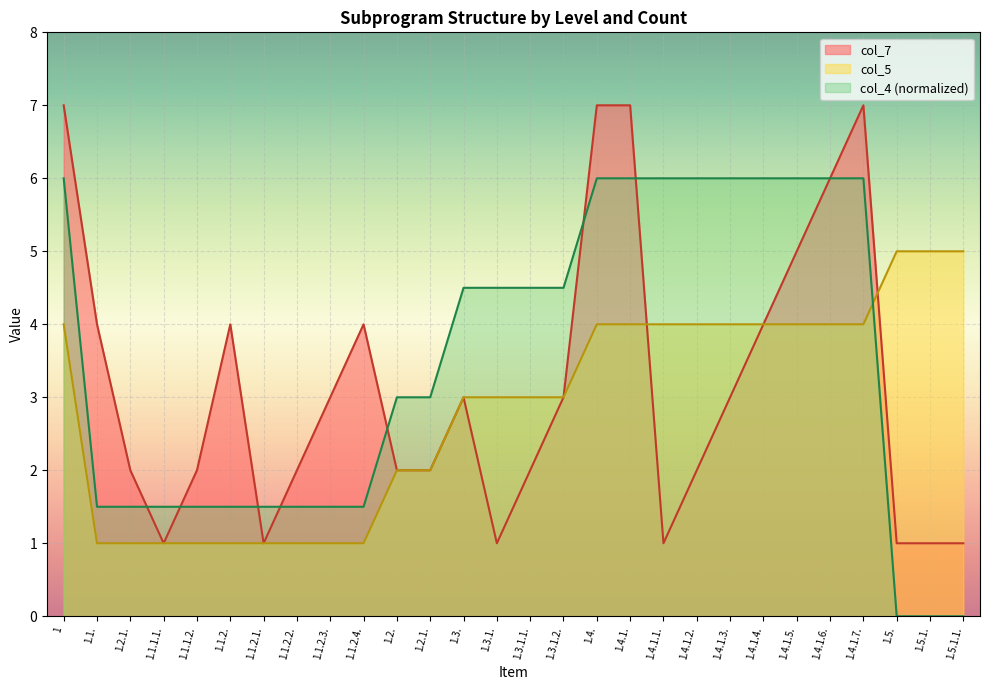

Which series has the largest range (max minus min)?

col_7